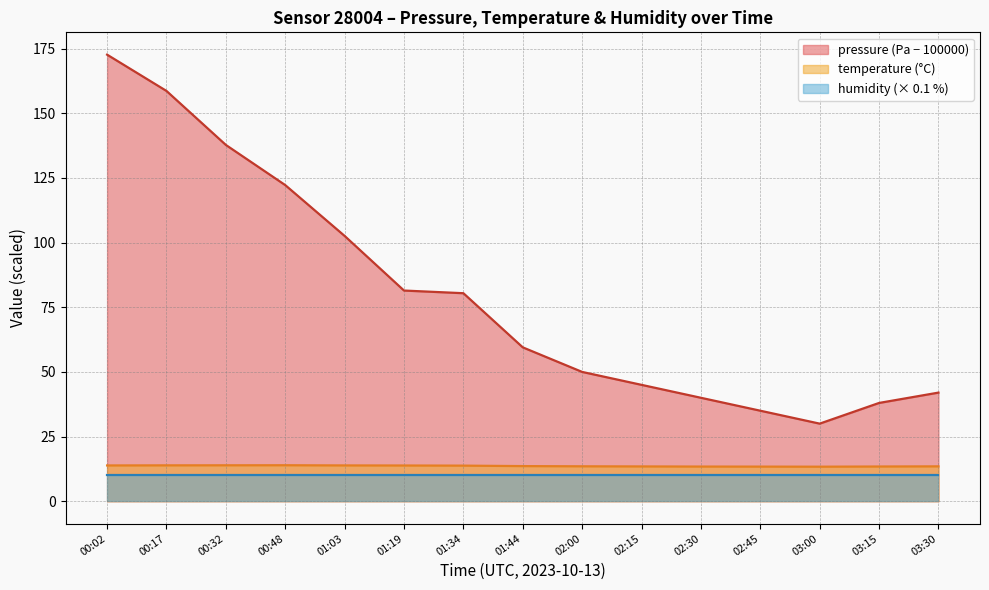

Which series has the largest range (max minus min)?

pressure (Pa − 100000)